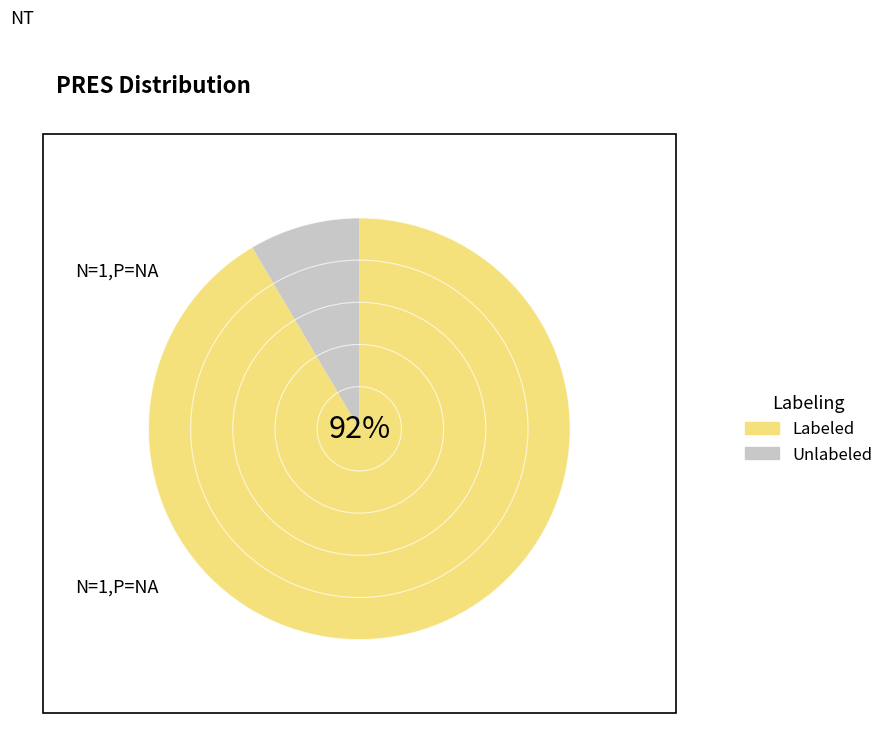

How many segments does this pie chart have?

2